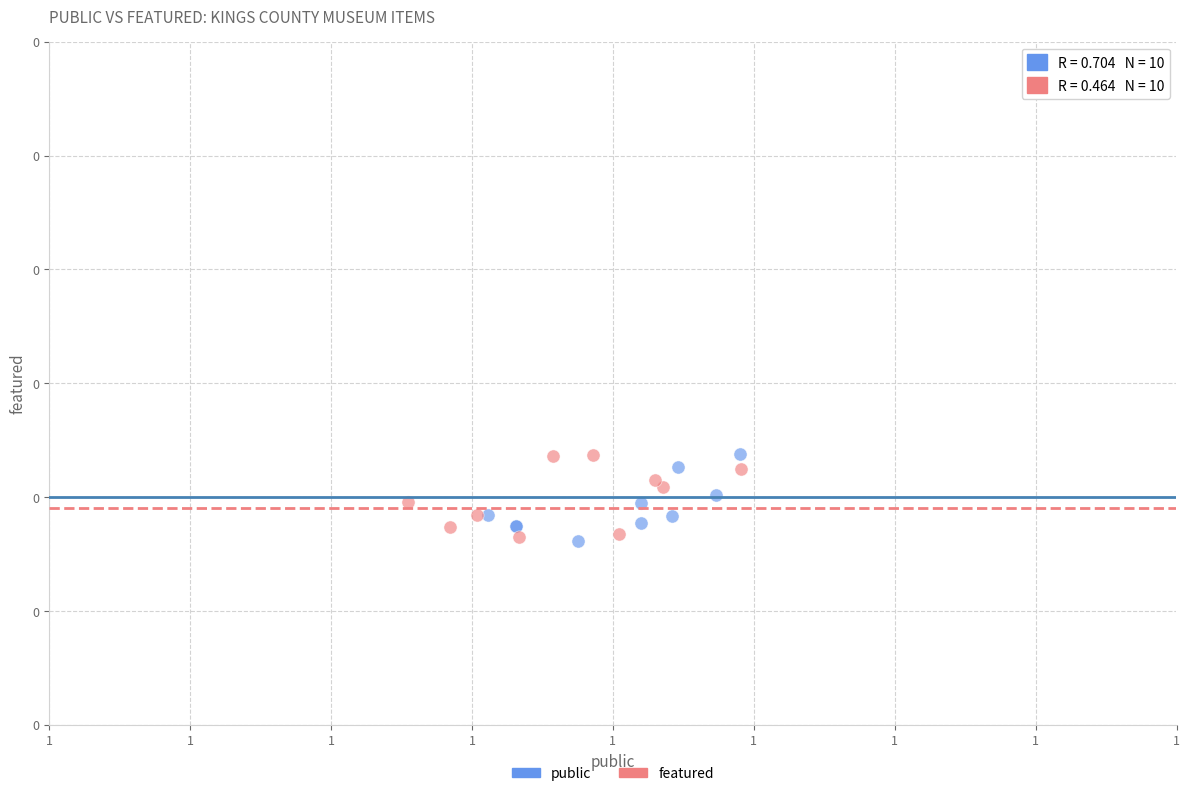

What are all the series names shown in the legend?

public, featured